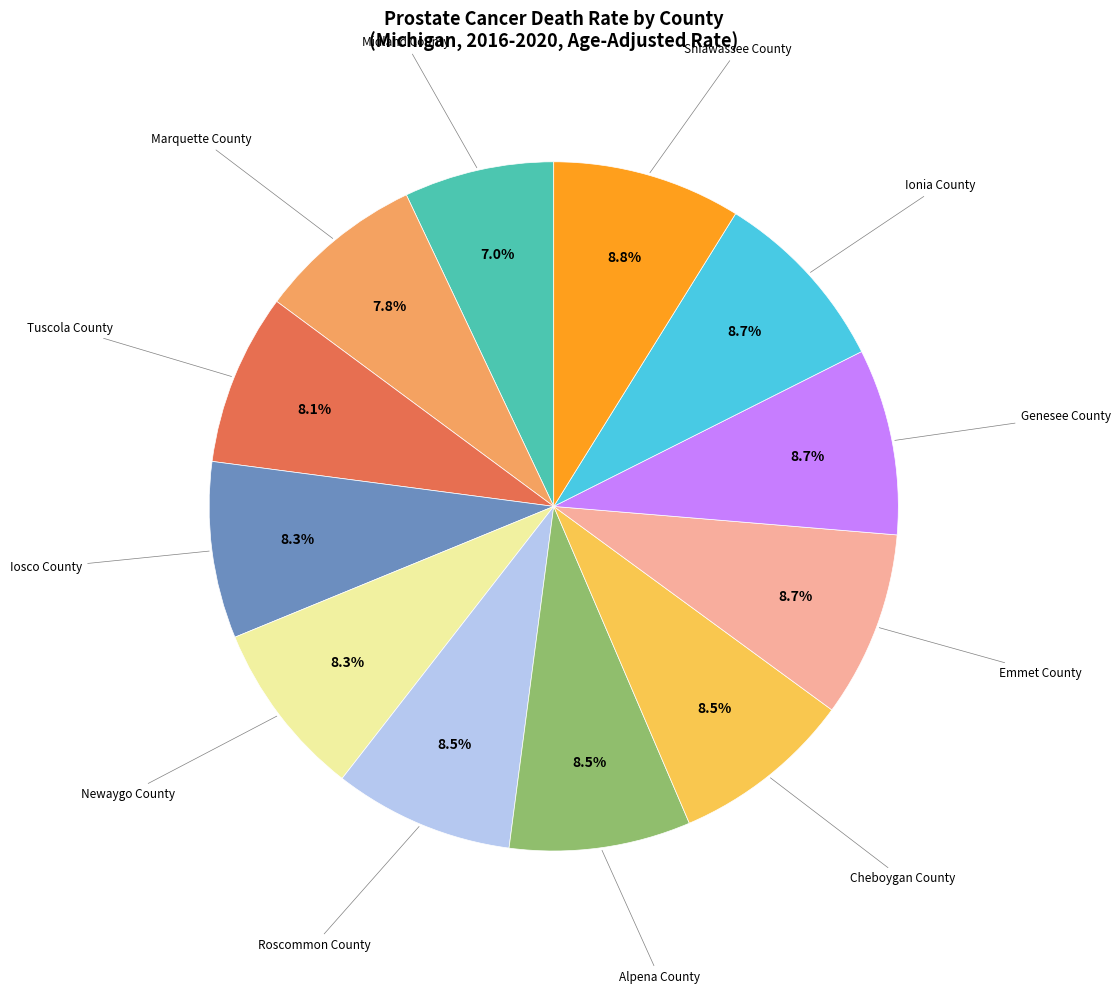

Does any single category account for the majority?

No